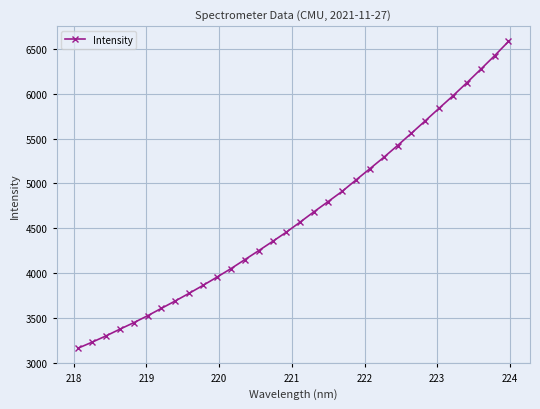

Does the chart display data point markers on the line(s)?

Yes